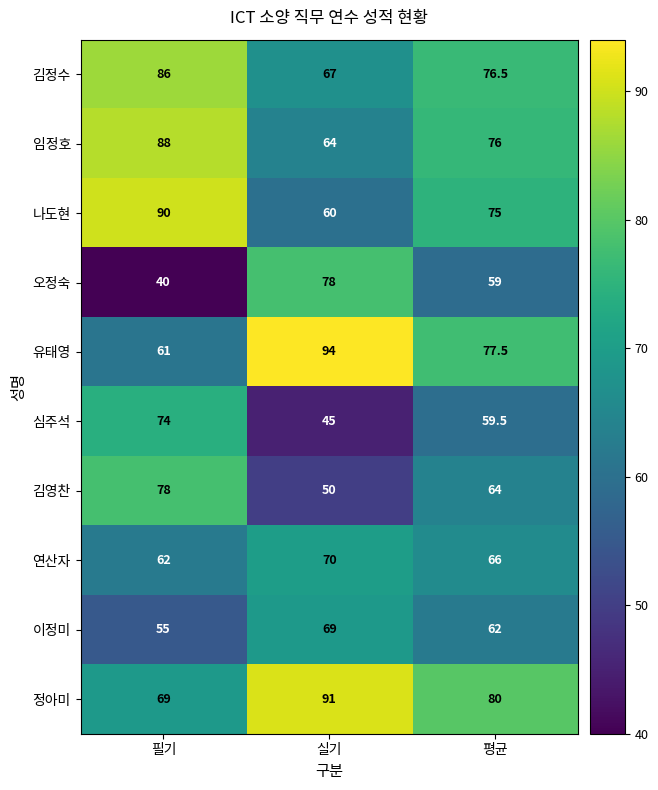

Where is 유태영 nearest to the value 77?

평균